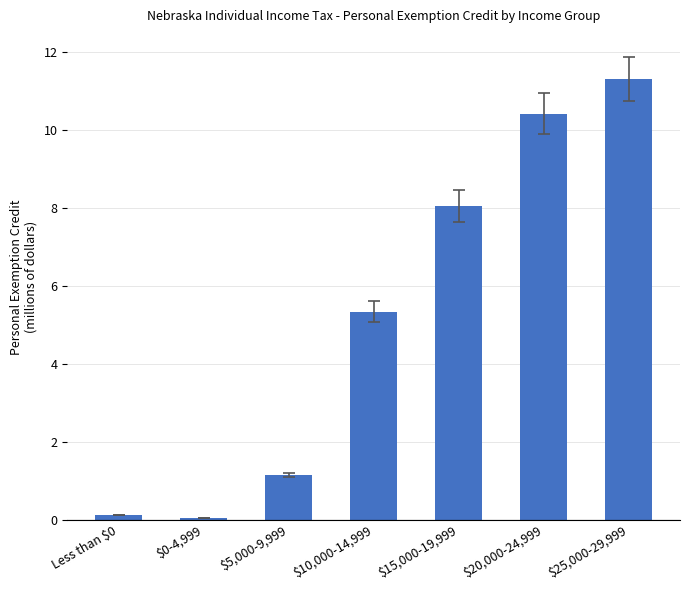

What is the greatest value displayed?

11.3